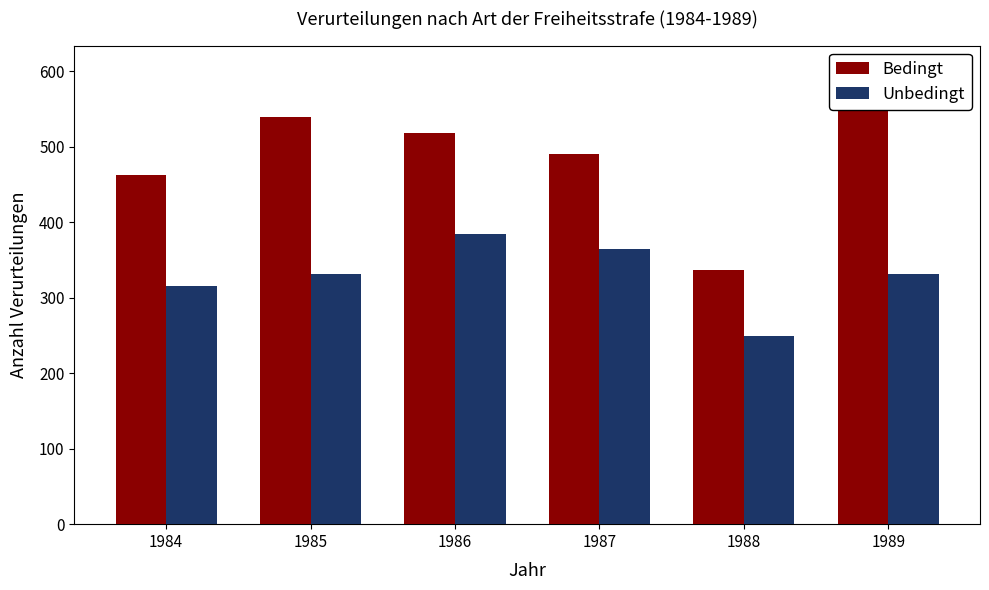

What are all the series names shown in the legend?

Bedingt, Unbedingt